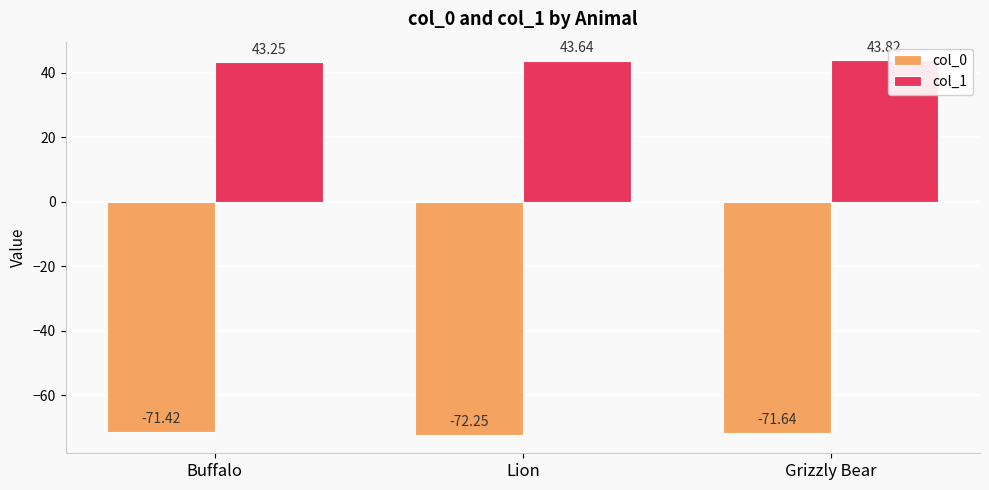

At which label does col_1 reach its peak?

Grizzly Bear